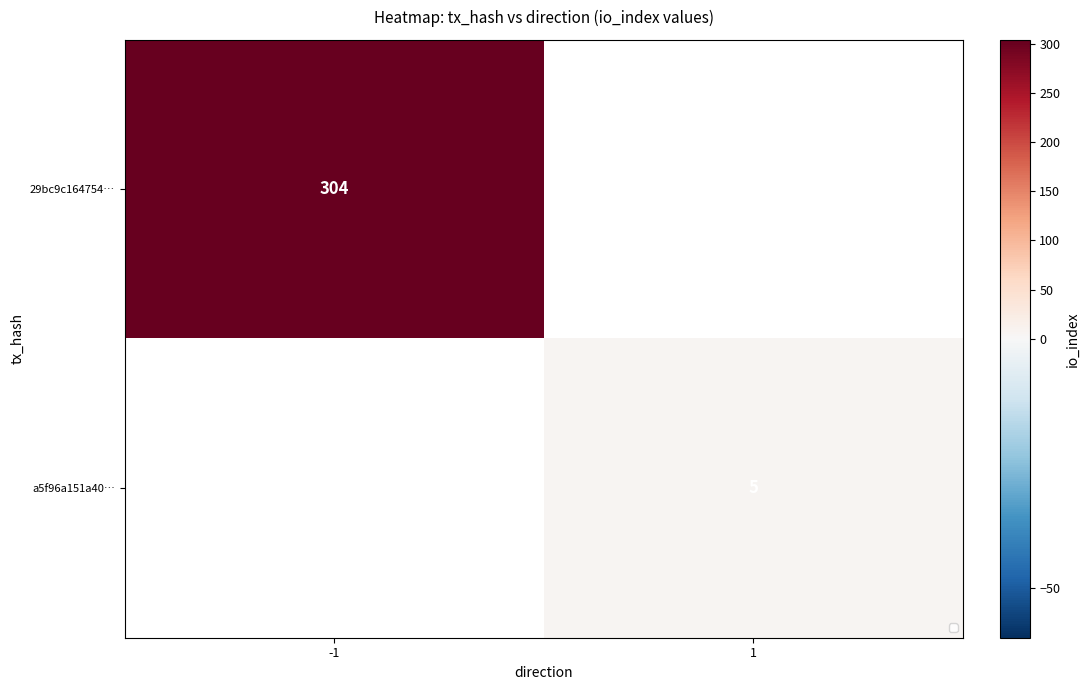

The value of 29bc9c164754… at -1 is 417. True or false?

False